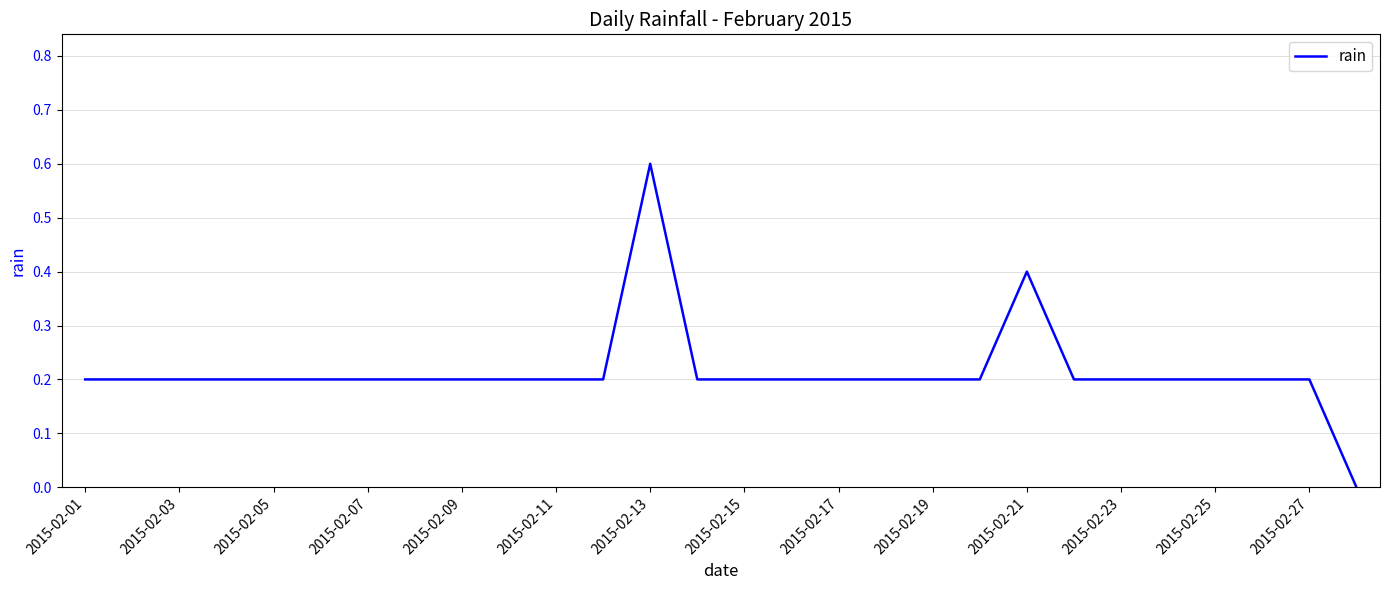

What is the difference between the maximum and minimum values?

0.6